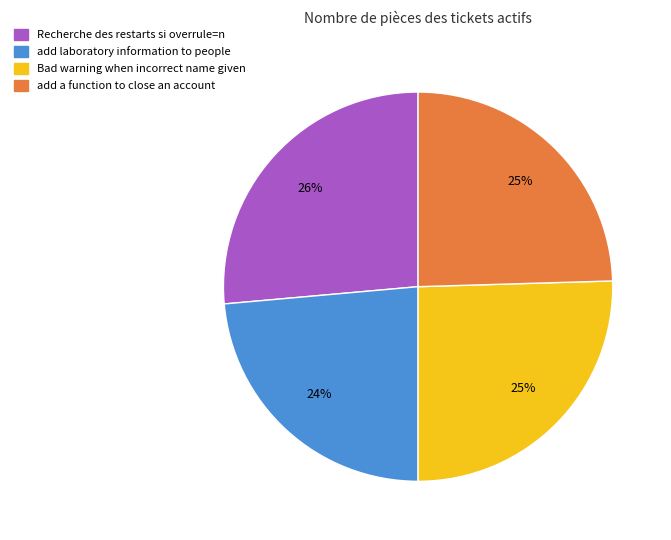

To the nearest percent, what is the combined percentage of Recherche des restarts si overrule=n and add laboratory information to people?

50%